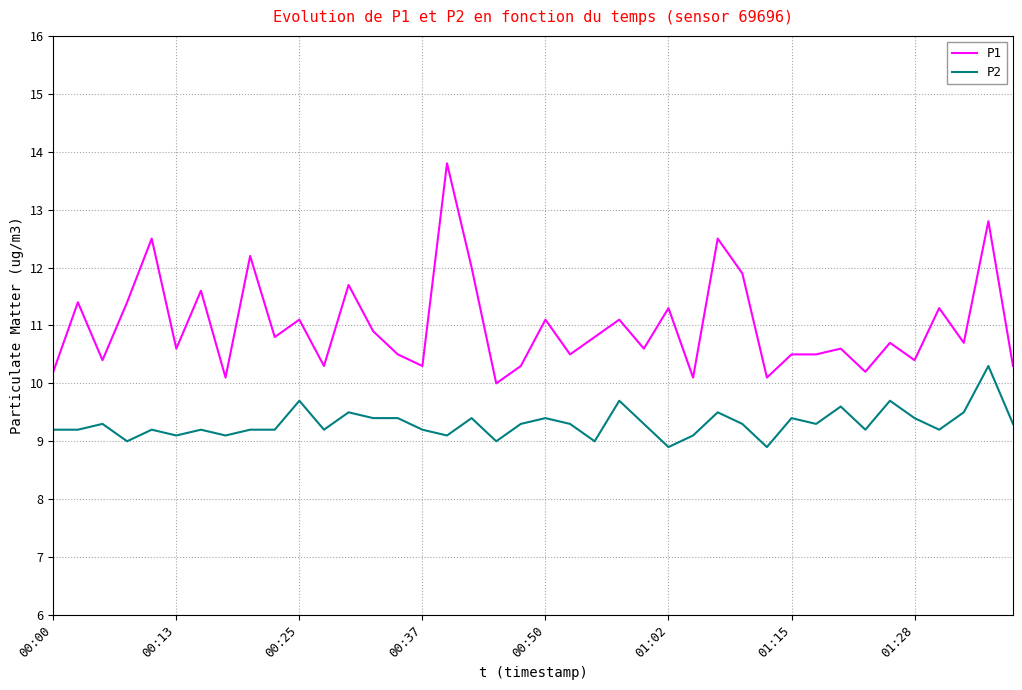

True or false: P1 and P2 intersect in this chart.

False